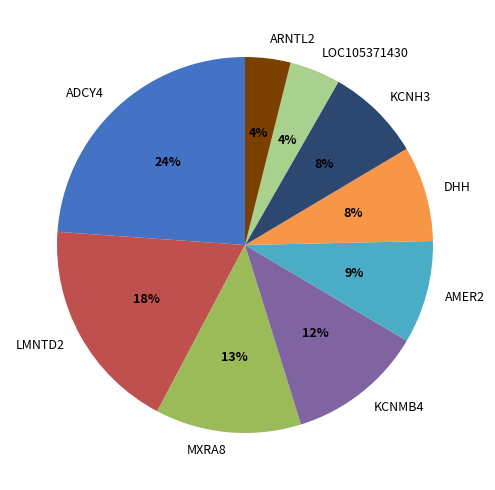

Is it true that DHH is 8% of the pie?

True